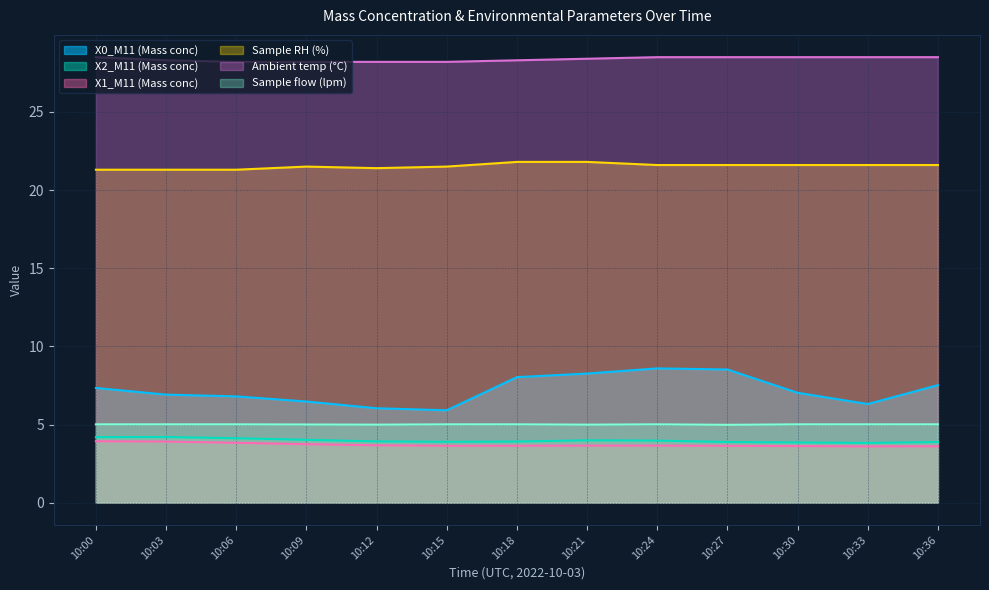

What is the difference between the second highest and minimum values in the Sample RH (%) series?

0.5